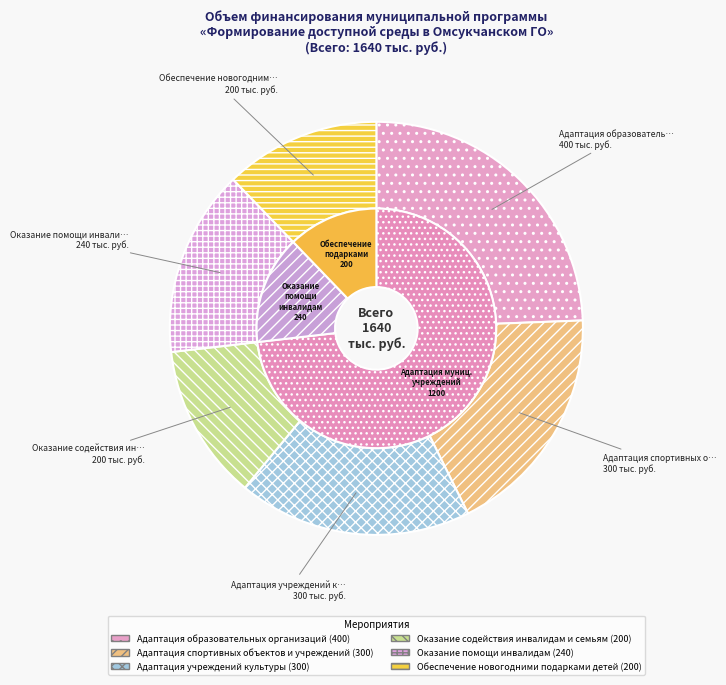

How many segments does this pie chart have?

6